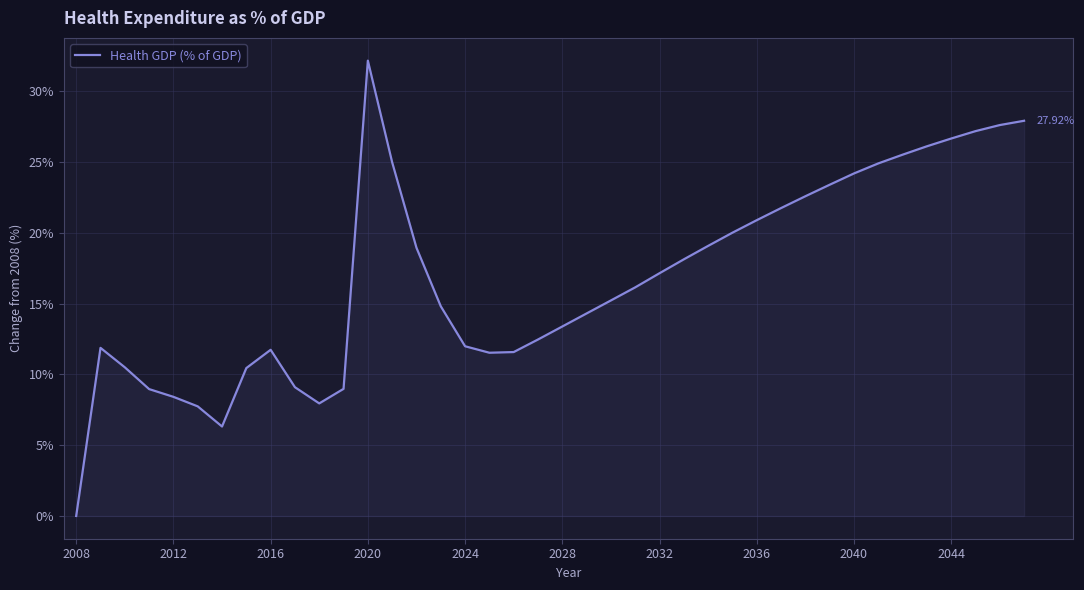

What is the difference between the maximum and minimum values?

32.2